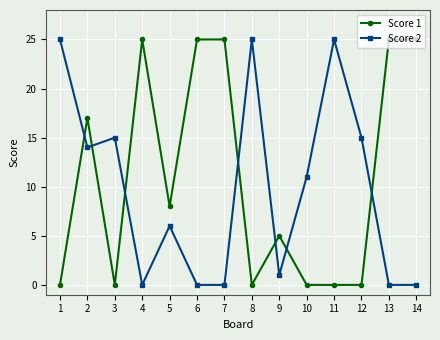

The value of Score 2 at 4 is 0. True or false?

True